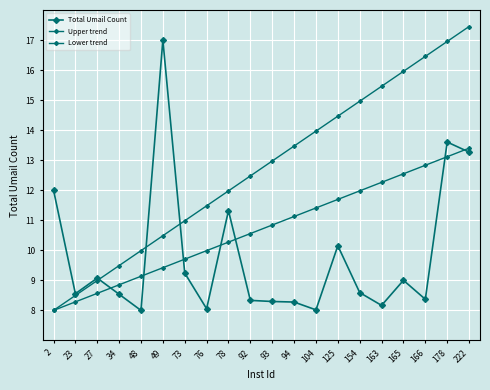

How many lines are shown in the chart?

3